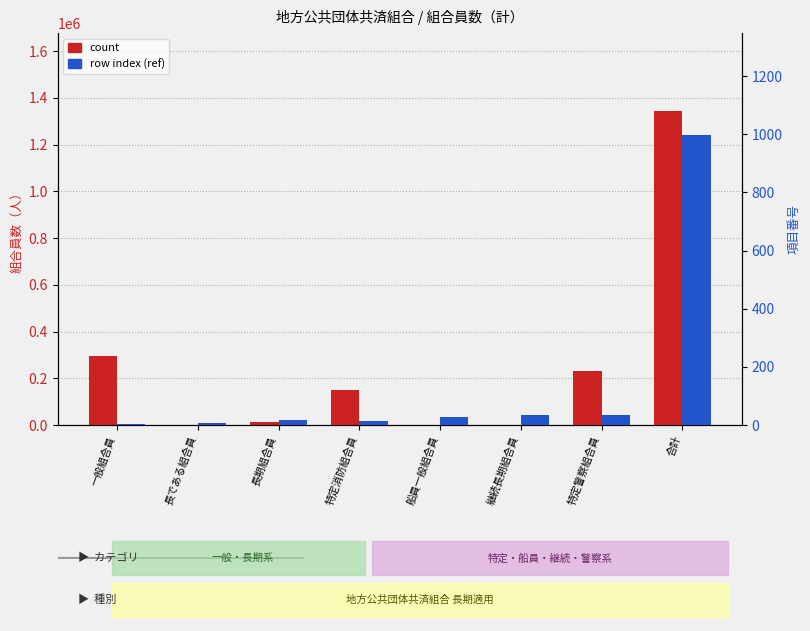

Which series changed the most between 一般組合員 and 合計?

count